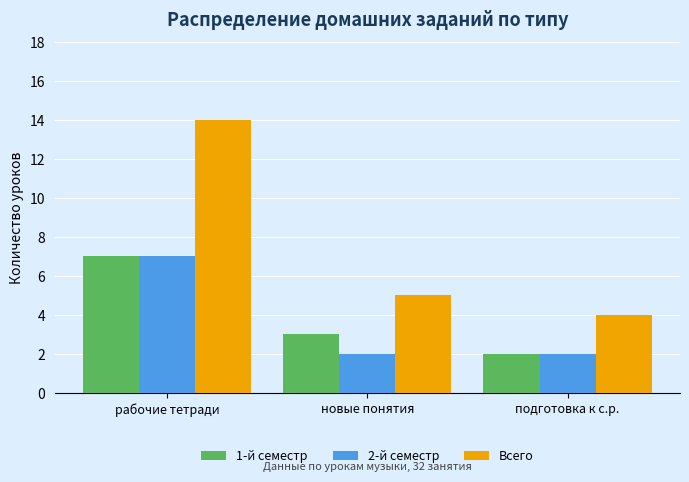

How many groups of bars are there?

3